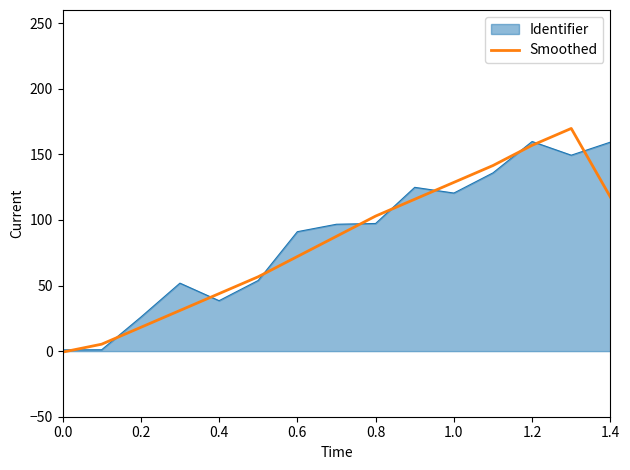

What is the greatest value displayed?

169.7